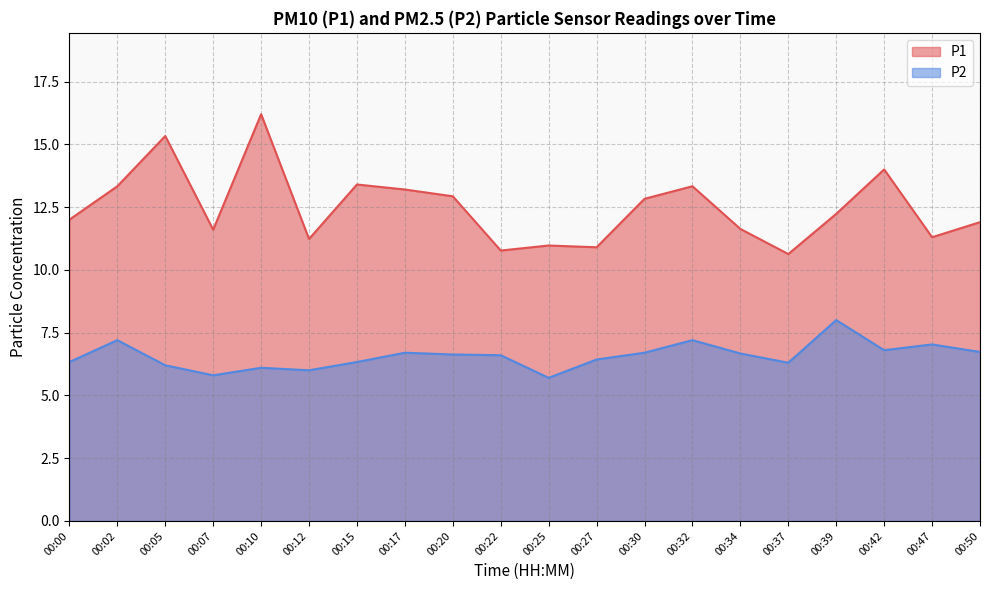

Between 00:37 and 00:15, which is larger?

00:15